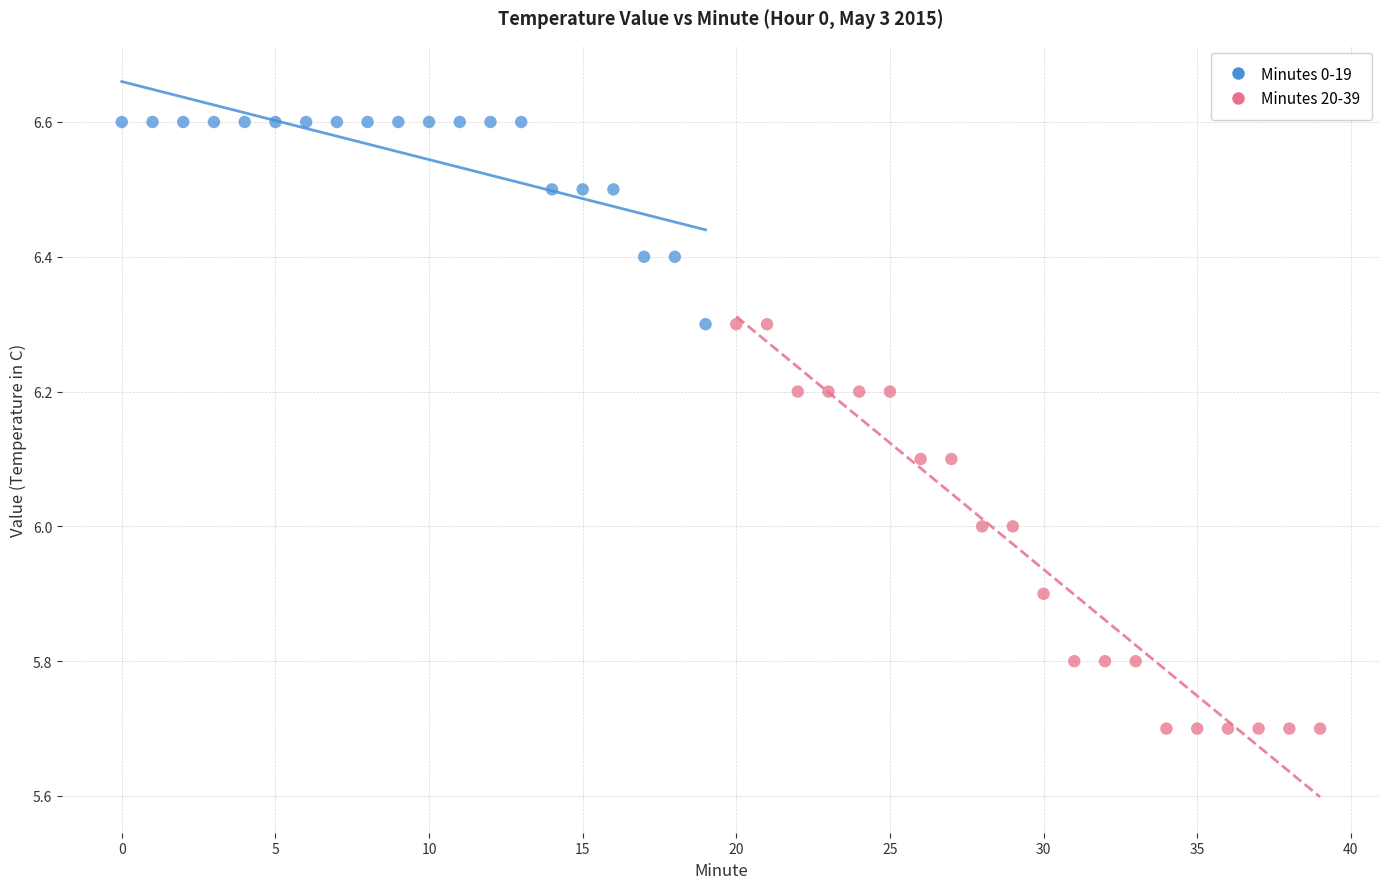

Which series contains the highest Y value?

Minutes 0-19